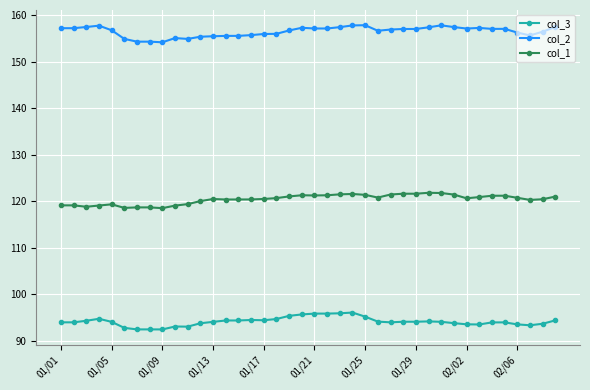

True or false: col_3 and col_2 cross at least once.

False